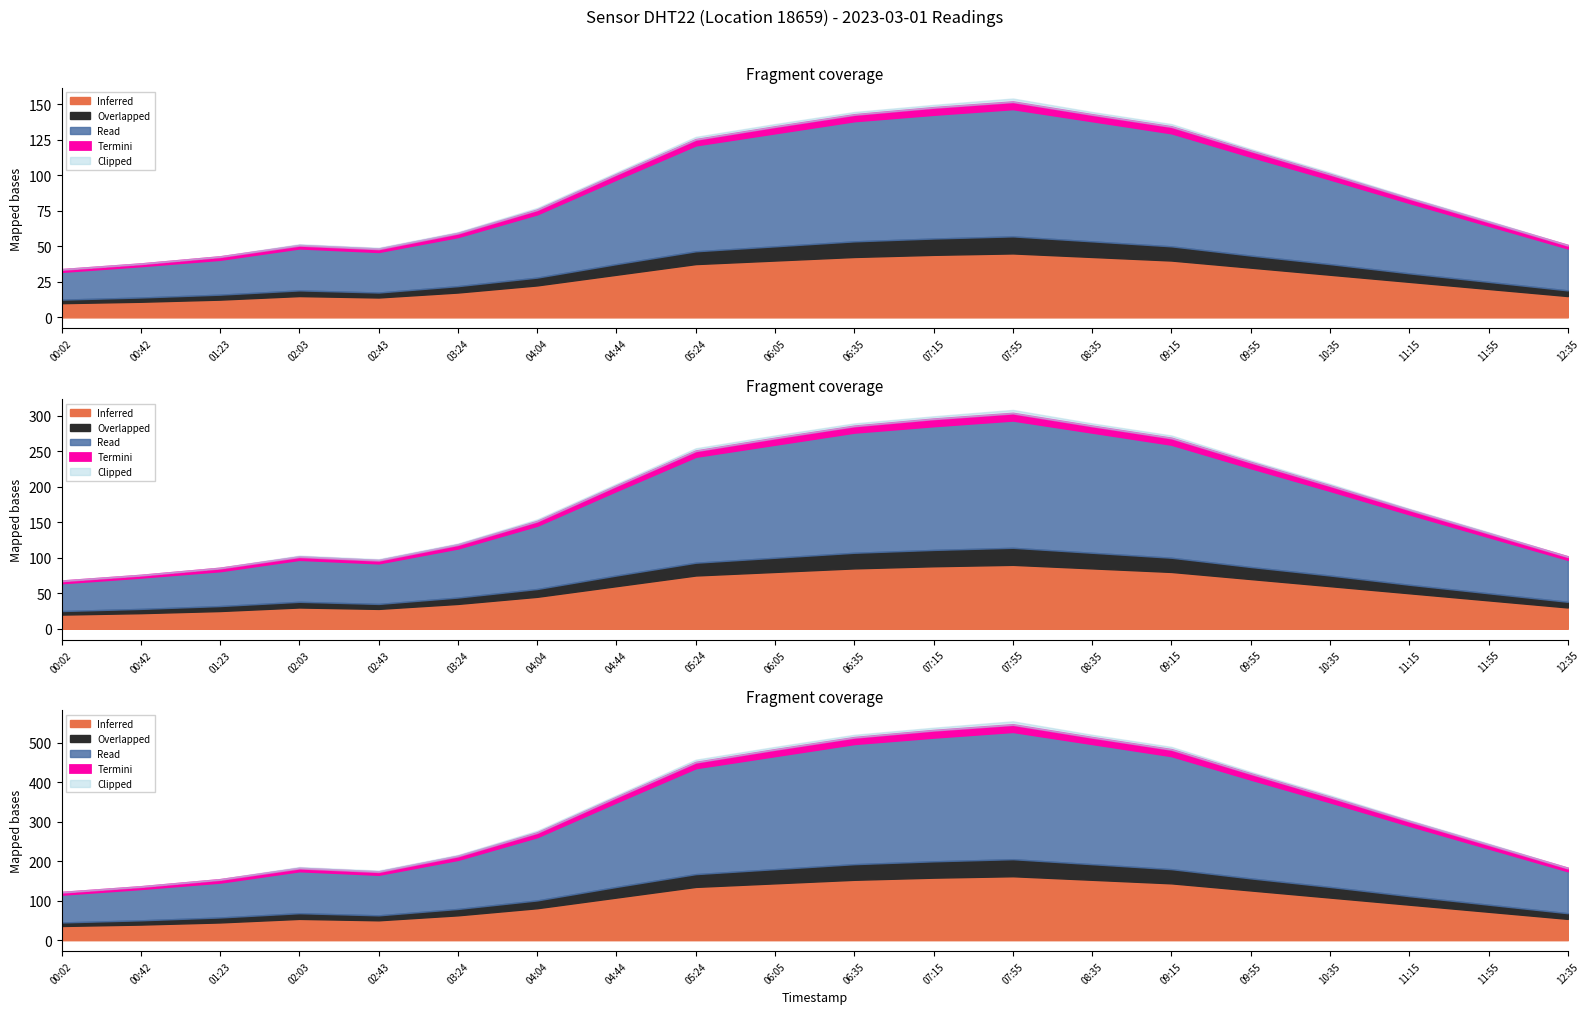

True or false: temperature and humidity intersect in this chart.

False